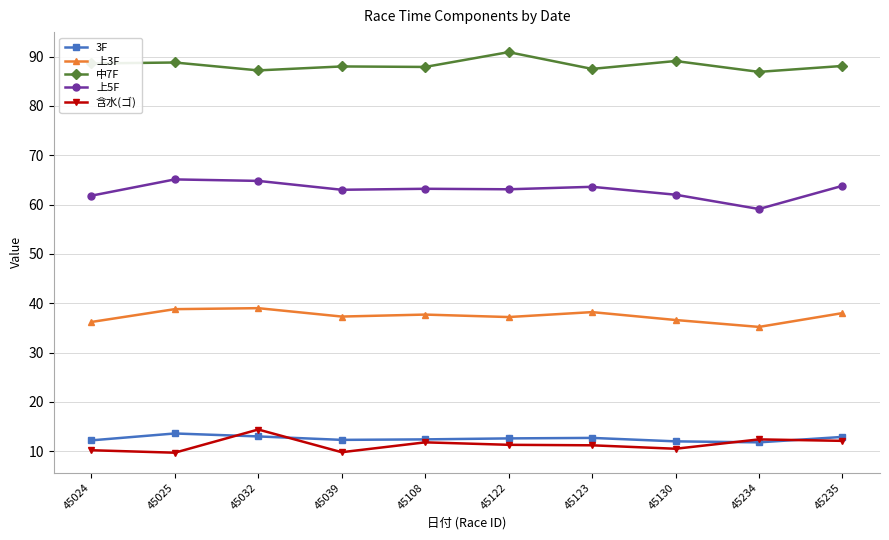

Is this an area chart (filled region under the line)?

No